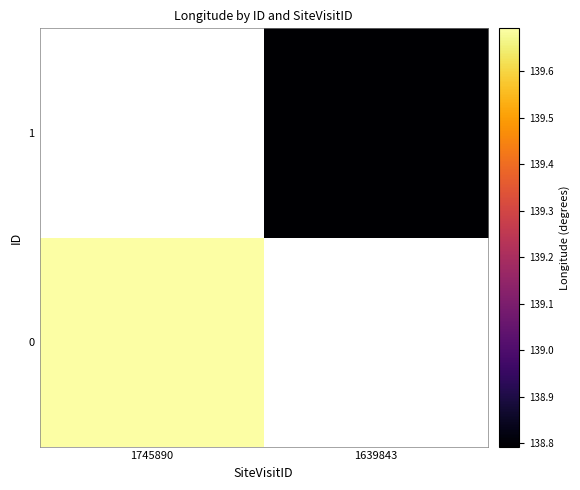

How many categories are shown in the chart?

2